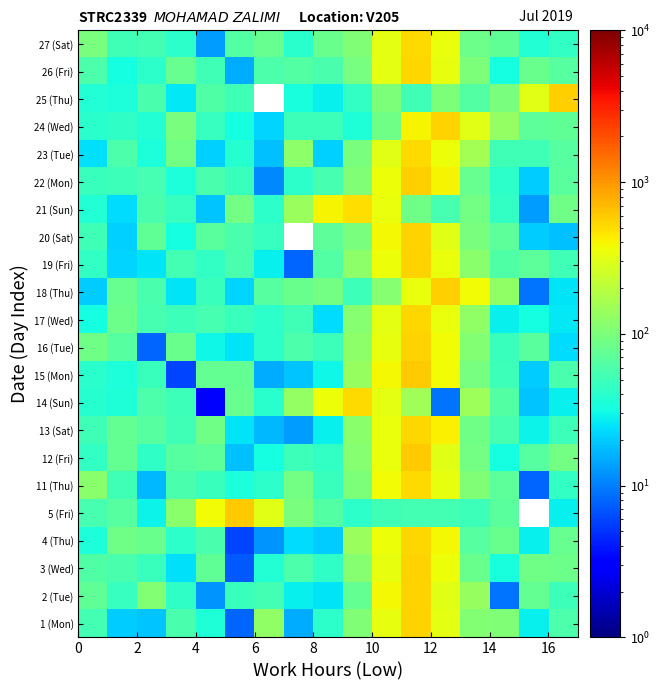

List the series in order of their peak value, highest first.

15 (Mon), 12 (Fri), 5 (Fri), 18 (Thu), 22 (Mon), 25 (Thu), 3 (Wed), 1 (Mon), 24 (Wed), 16 (Tue), 19 (Fri), 20 (Sat), 2 (Tue), 17 (Wed), 13 (Sat), 4 (Thu), 26 (Fri), 27 (Sat), 23 (Tue), 14 (Sun), 11 (Thu), 21 (Sun)